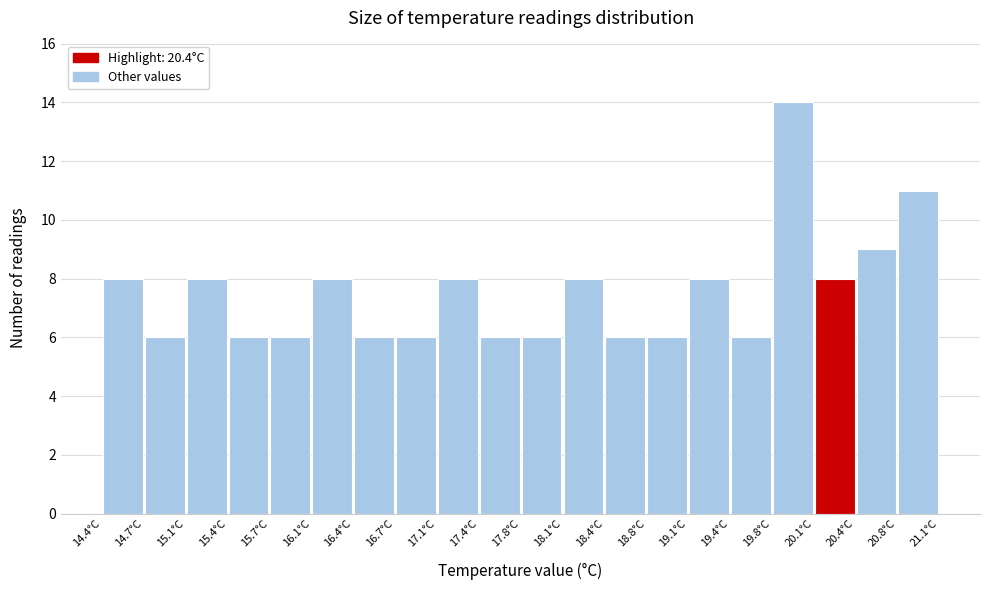

Which range on the x-axis has the tallest bar?

19.760 to 20.095